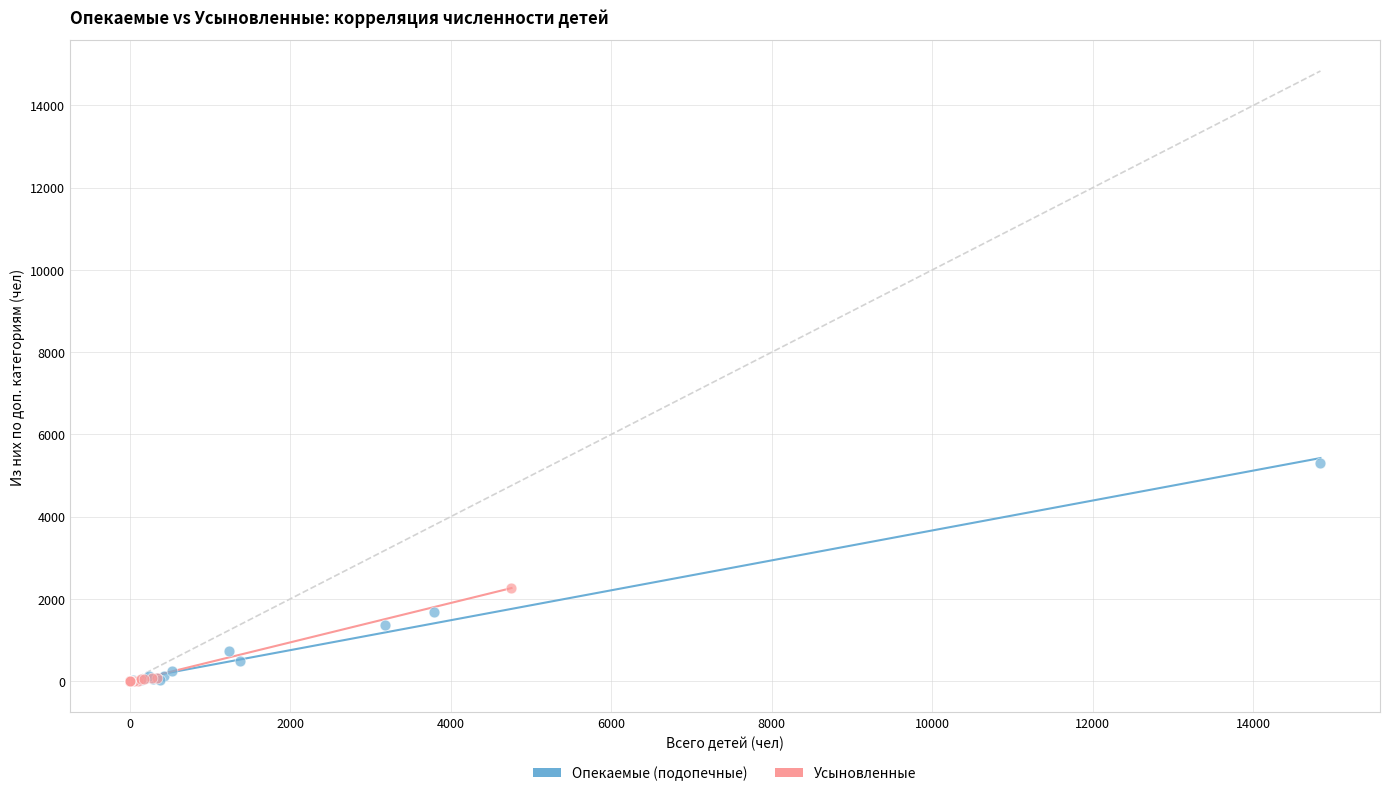

Which series contains the highest Y value?

Опекаемые (подопечные)